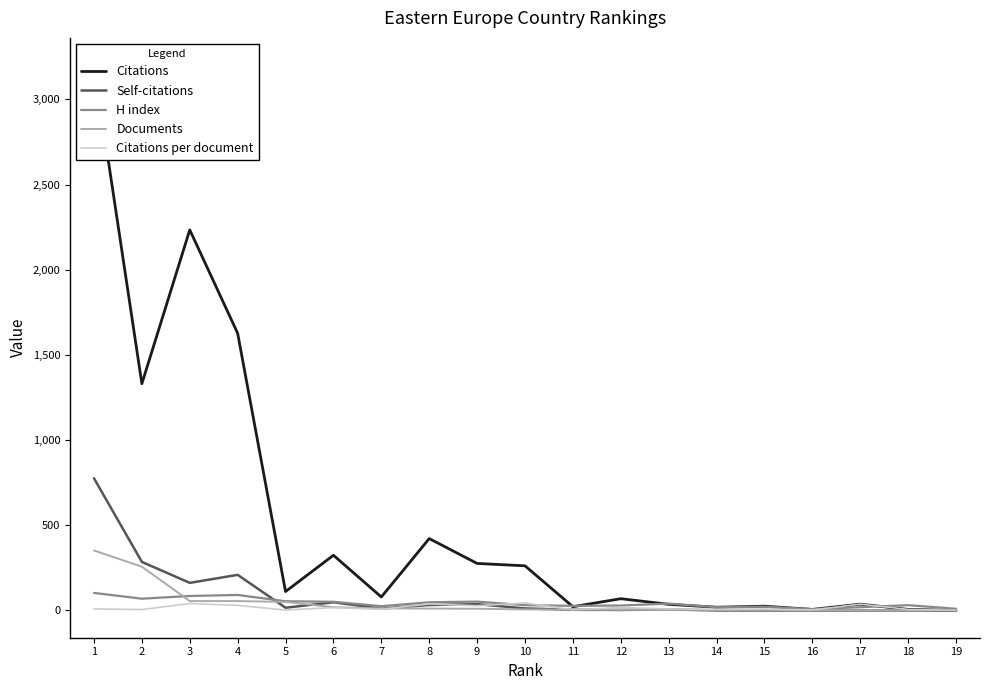

Which series has the largest total across all categories?

Citations